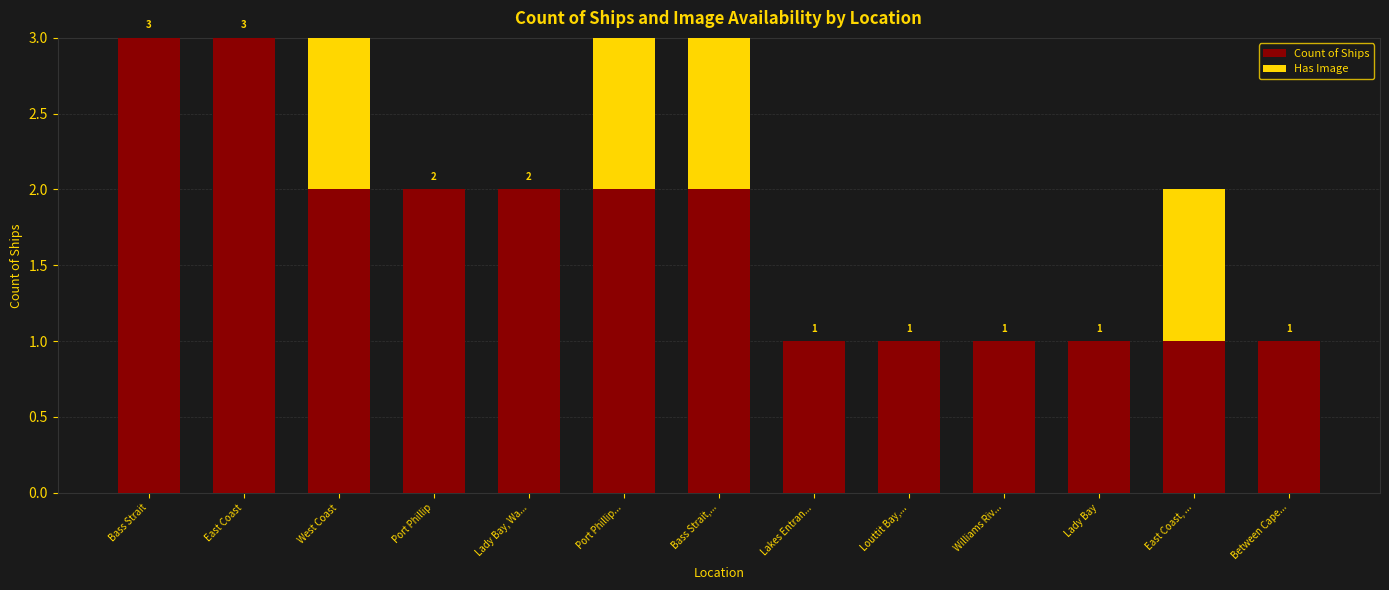

What is the total value across all series at Port Phillip...?

3